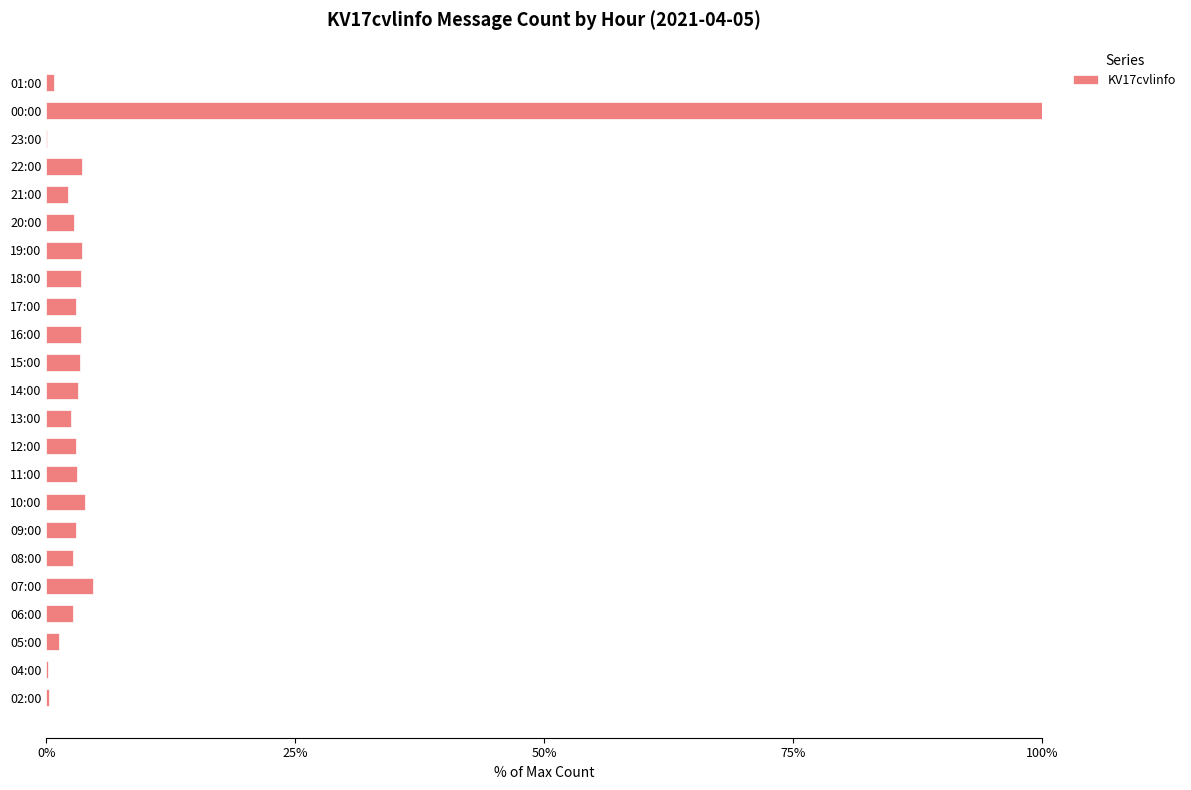

The chart shows a value of 3.0 at 17:00. True or false?

True